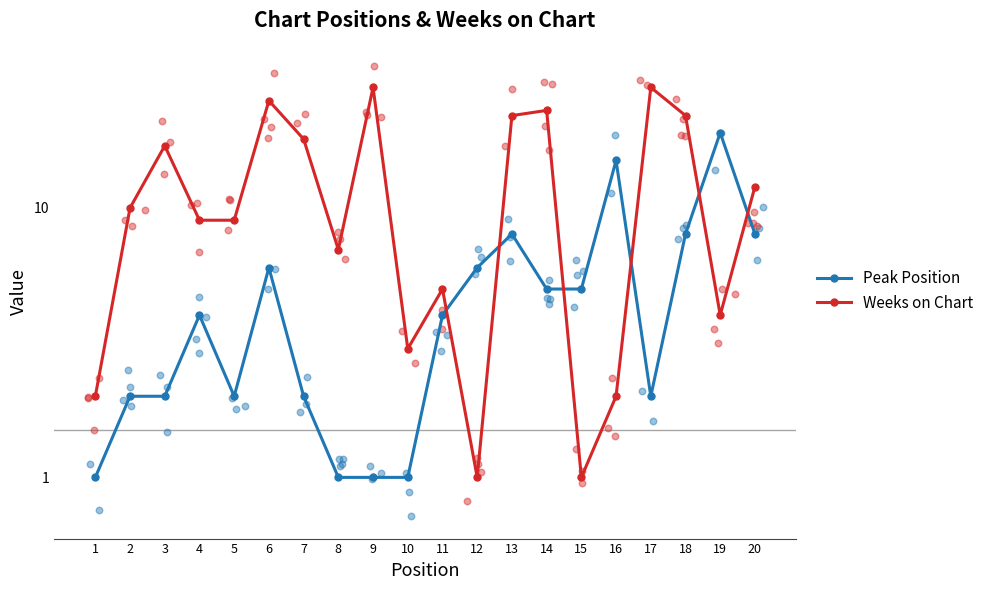

What are all the series names shown in the legend?

Peak Position, Weeks on Chart